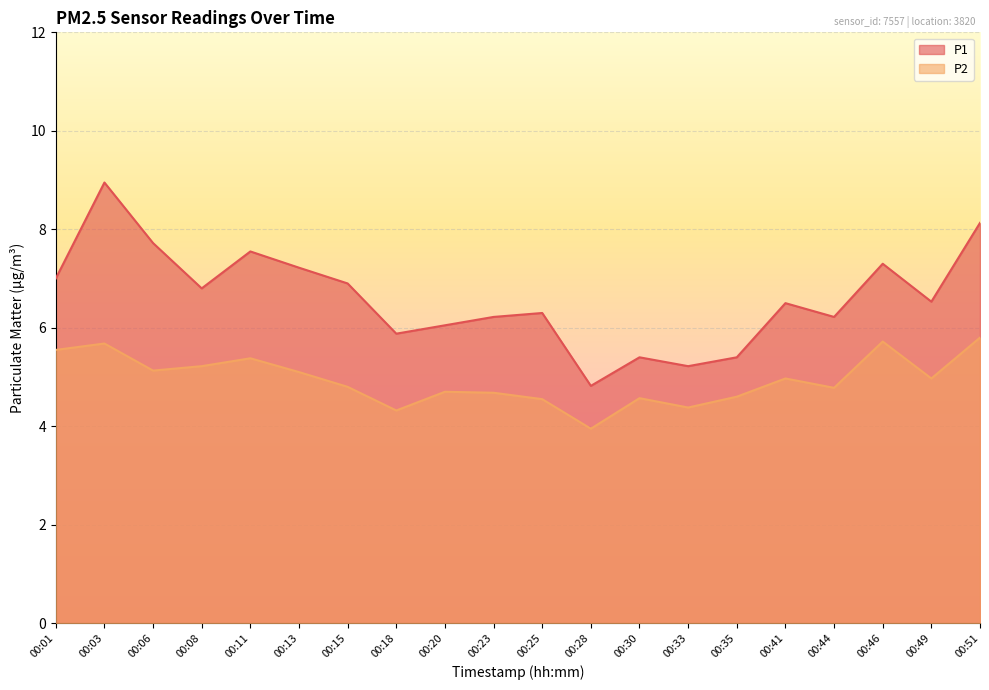

Which series has the widest spread of values?

P1